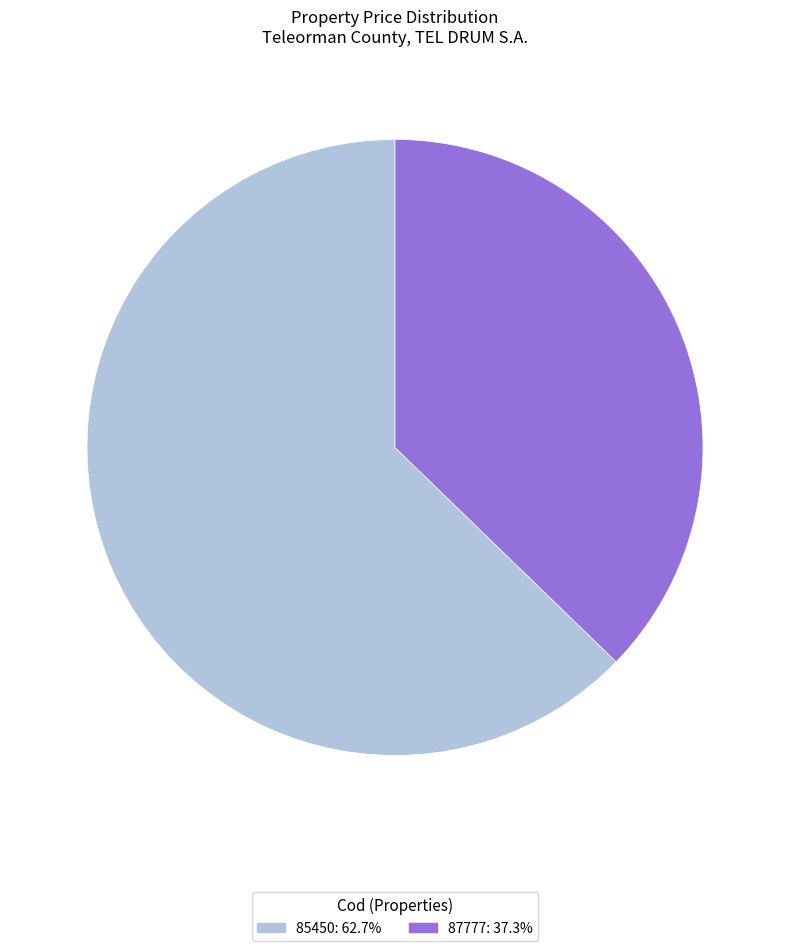

Do 85450 and 87777 together represent more than half of the pie?

Yes